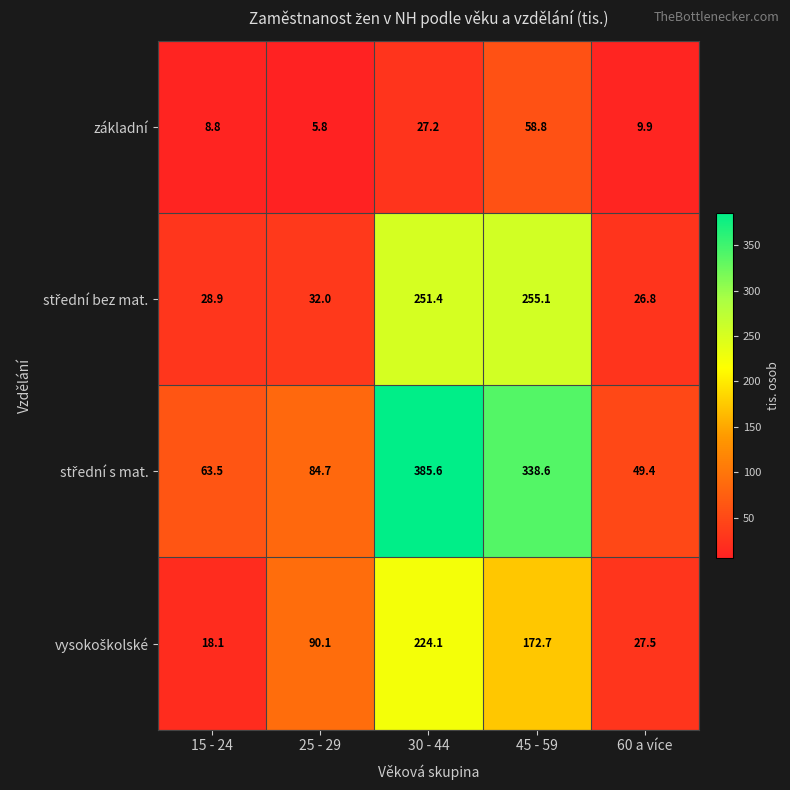

What is the average value of the základní series?

22.1